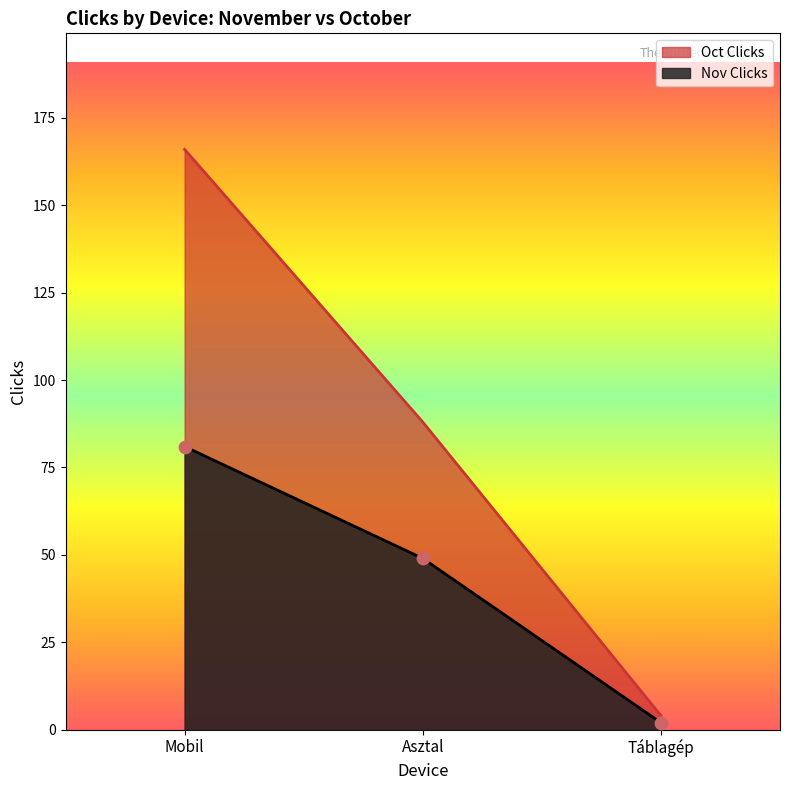

What are all the series names shown in the legend?

Oct Clicks, Nov Clicks